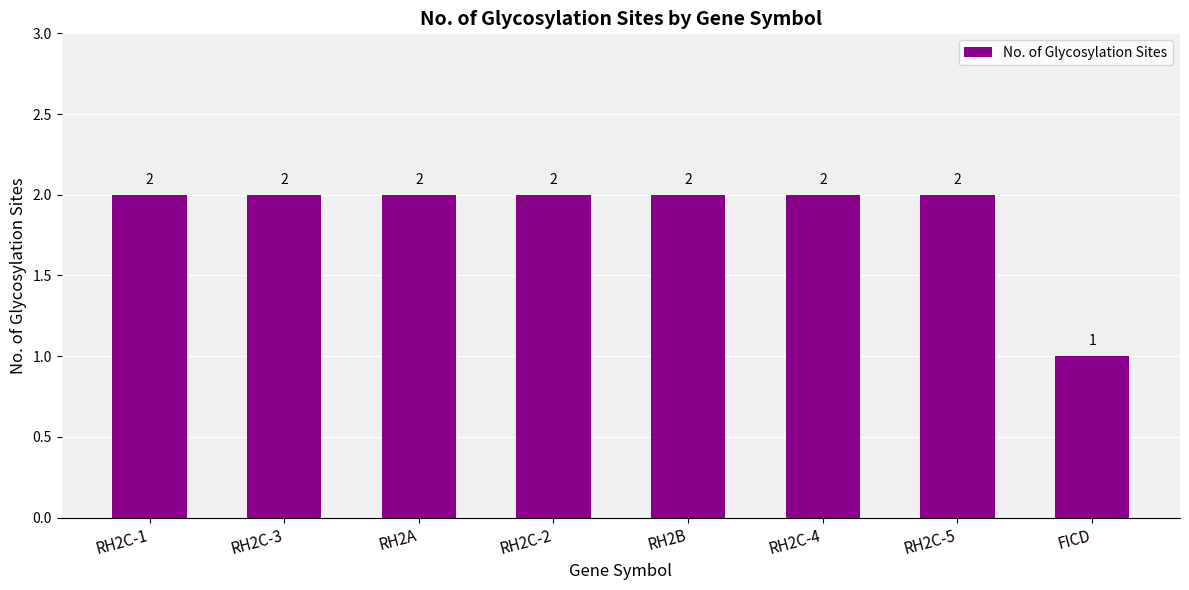

What value does the data have at RH2C-5?

2